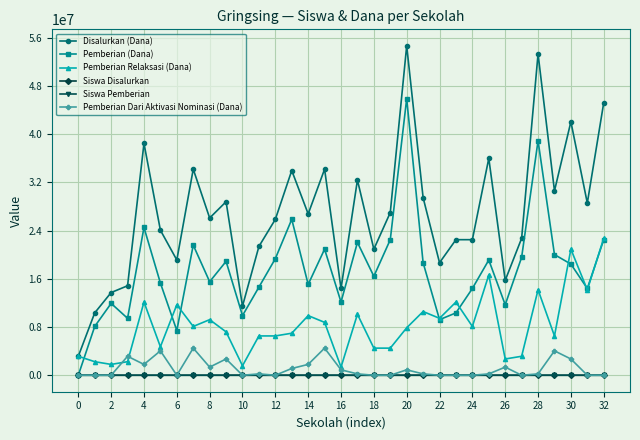

Which series has the largest range (max minus min)?

Disalurkan (Dana)